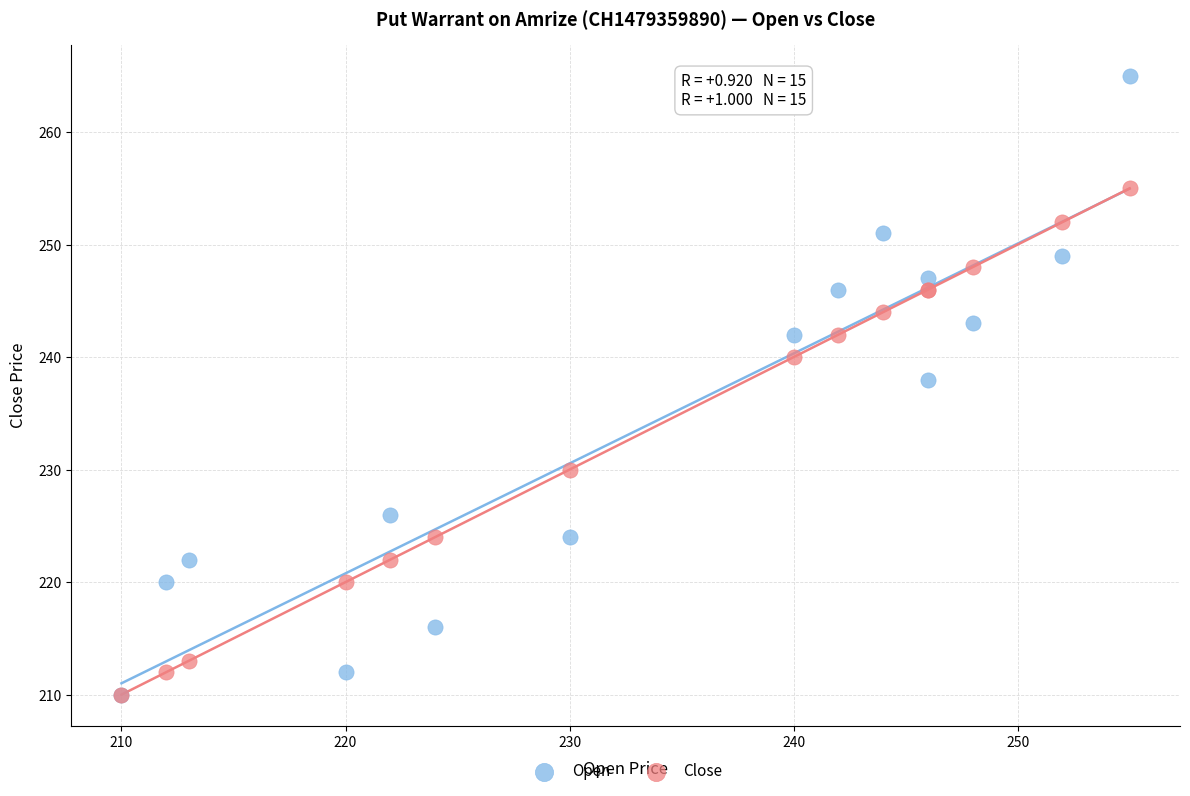

In the Open series, what Y value is closest to 237?

238